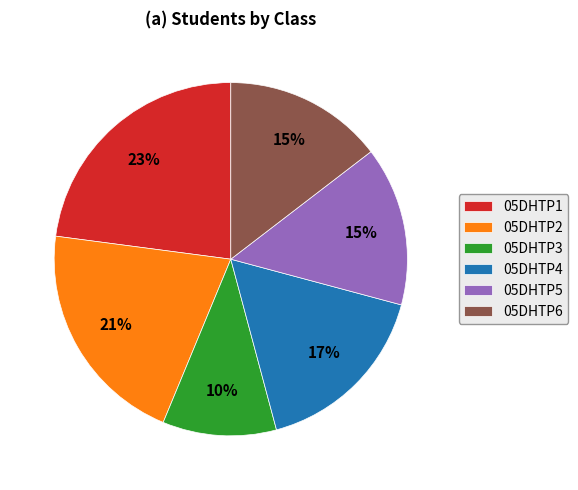

To the nearest percent, what is the average slice percentage?

17%